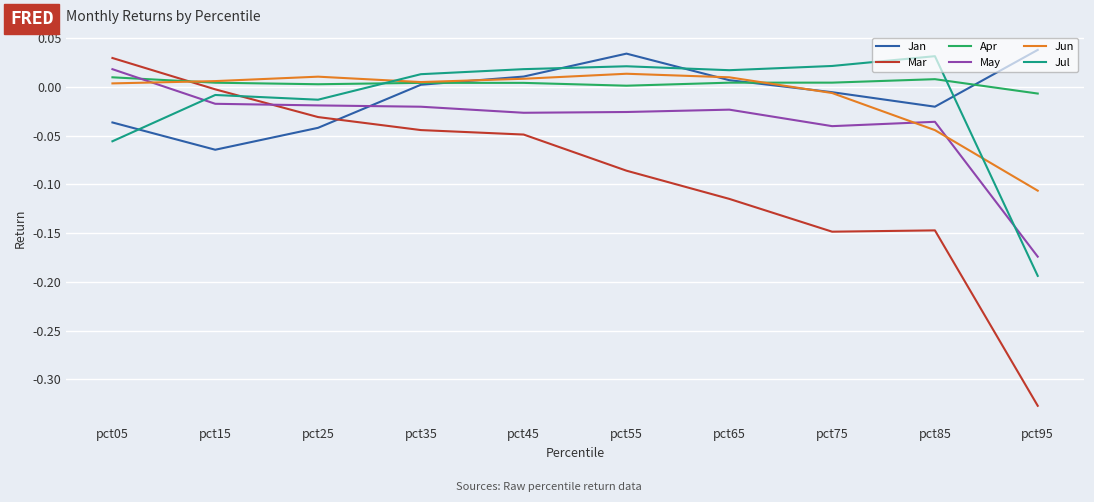

At which label is Jul closest to 0?

pct15